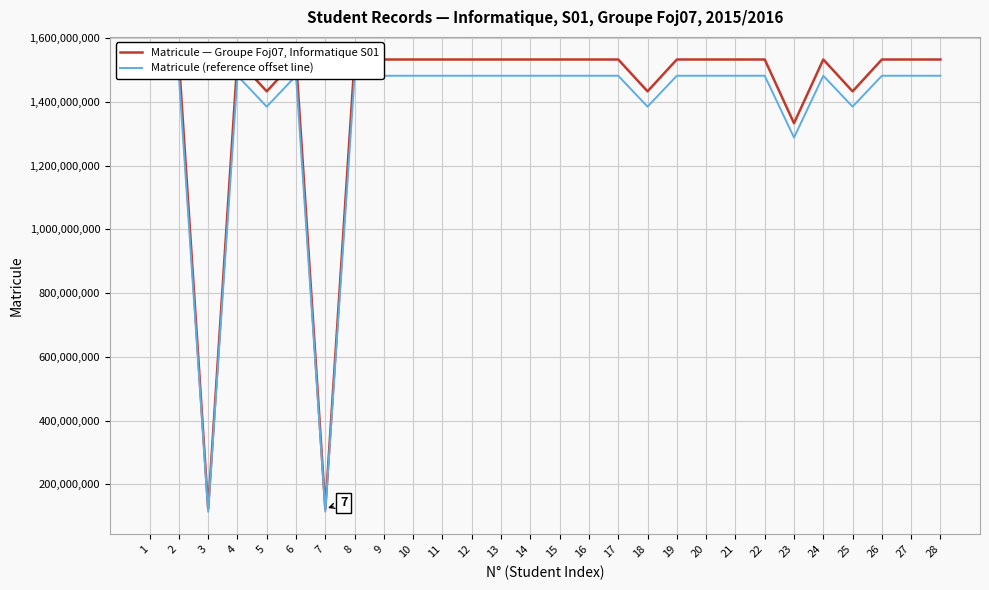

What is the sum of the Matricule (reference offset line) values at 23 and 9?

2770032961.1